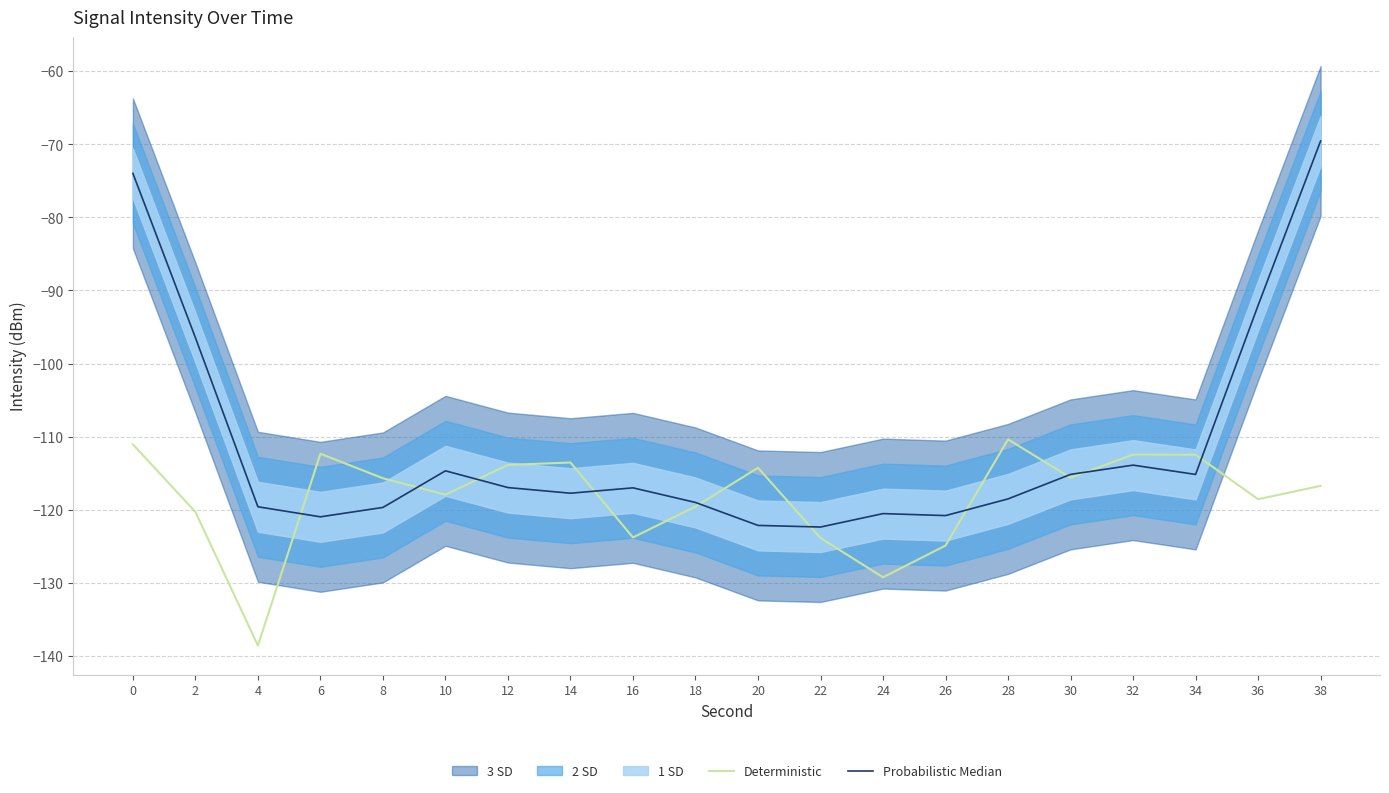

Reading right to left, transcribe all the data shown in this chart.

Deterministic: 38=-116.7	36=-118.6	34=-112.5	32=-112.5	30=-115.6	28=-110.4	26=-124.9	24=-129.2	22=-123.9	20=-114.3	18=-119.6	16=-123.8	14=-113.5	12=-113.9	10=-117.9	8=-115.7	6=-112.3	4=-138.6	2=-120.3	0=-111.1
Probabilistic Median: 38=-69.6	36=-92.0	34=-115.2	32=-113.9	30=-115.2	28=-118.5	26=-120.8	24=-120.5	22=-122.4	20=-122.1	18=-119.0	16=-117.0	14=-117.7	12=-117.0	10=-114.7	8=-119.7	6=-121.0	4=-119.6	2=-96.5	0=-74.0